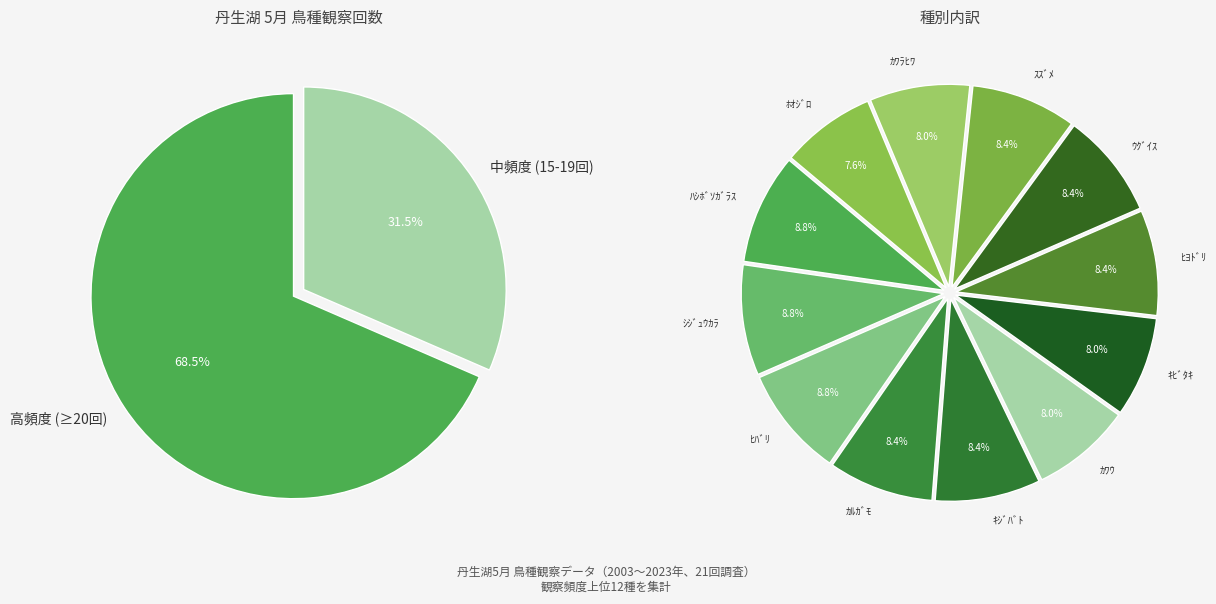

To the nearest percent, what is the average slice percentage?

8%